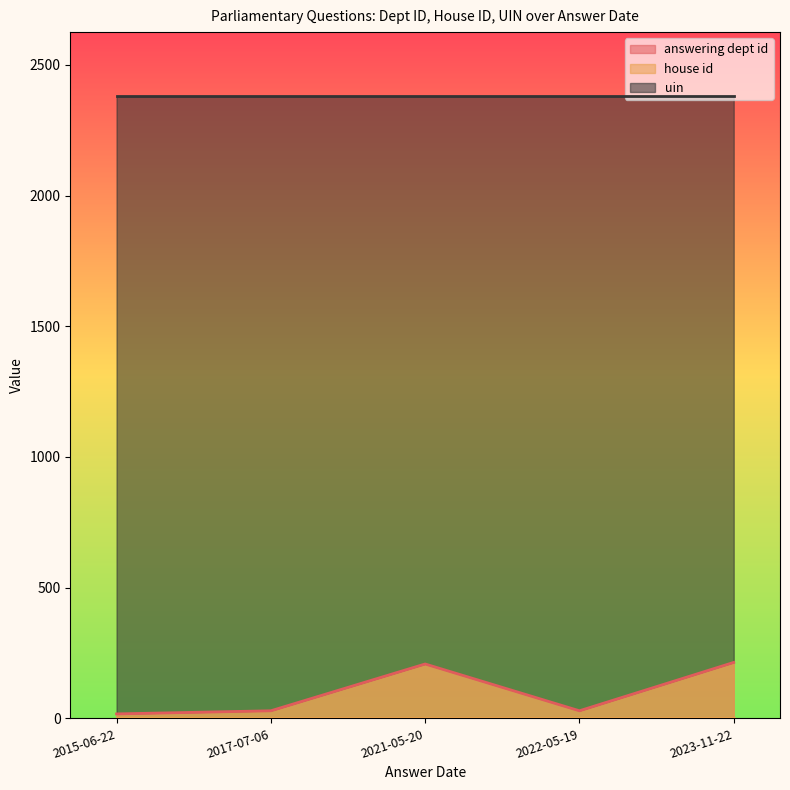

What is the maximum value for uin?

2379